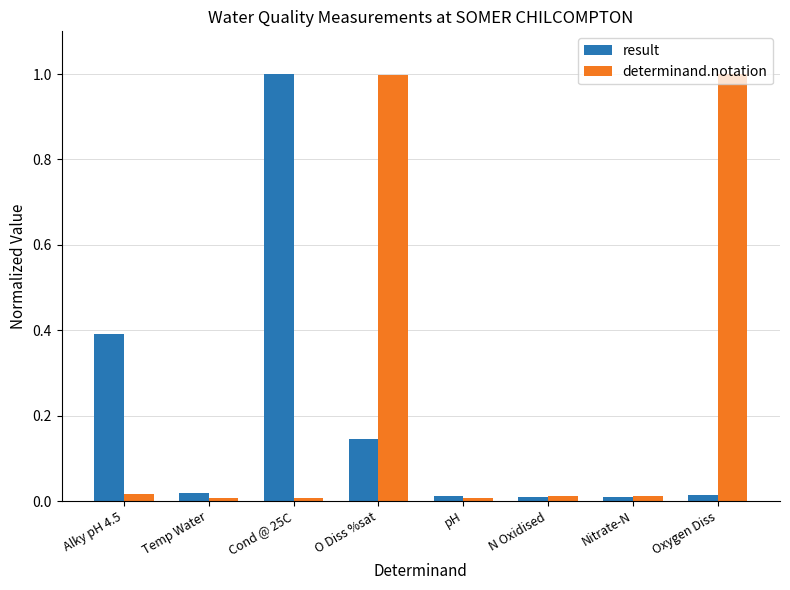

The value of determinand.notation at Cond @ 25C is 0.0. True or false?

True